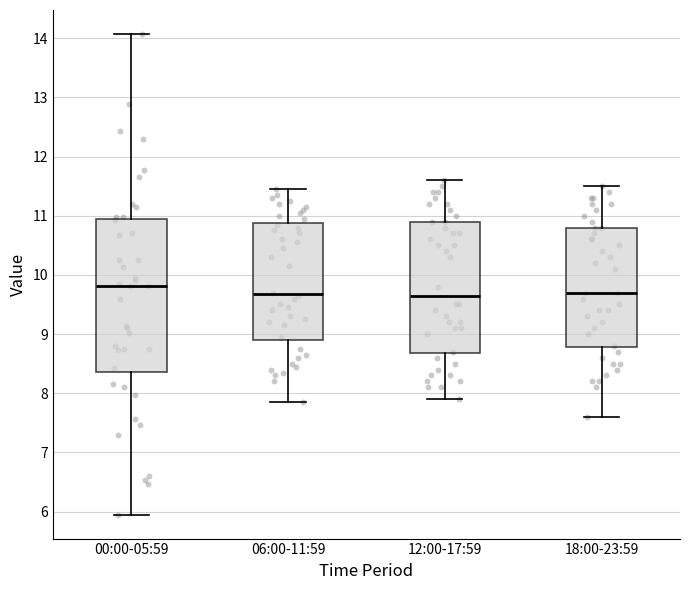

Which box is the tallest, from its lower edge to its upper edge?

00:00-05:59